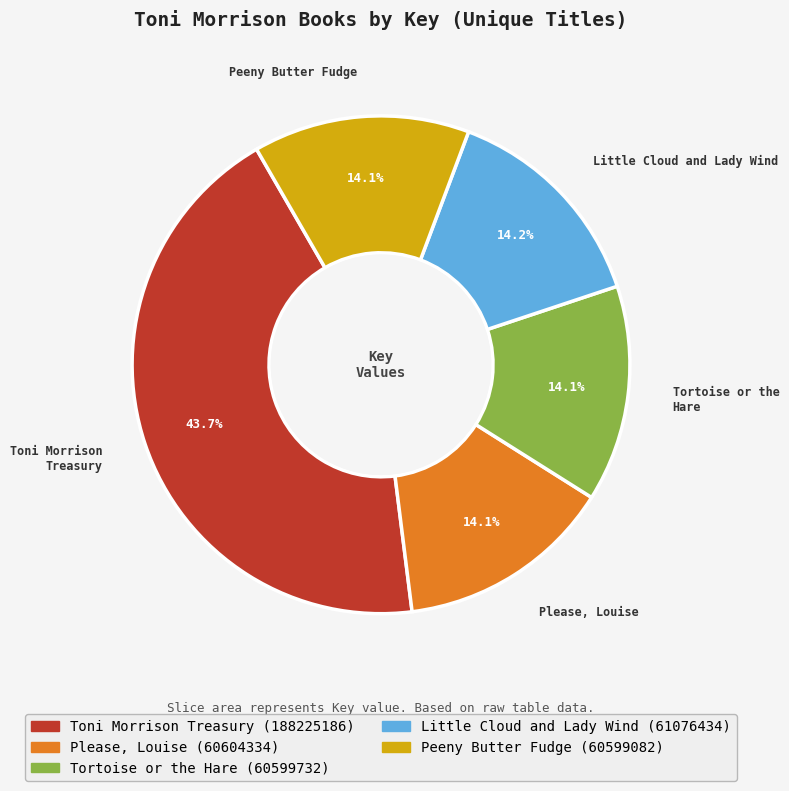

Which category has the biggest portion of the pie?

Toni Morrison Treasury